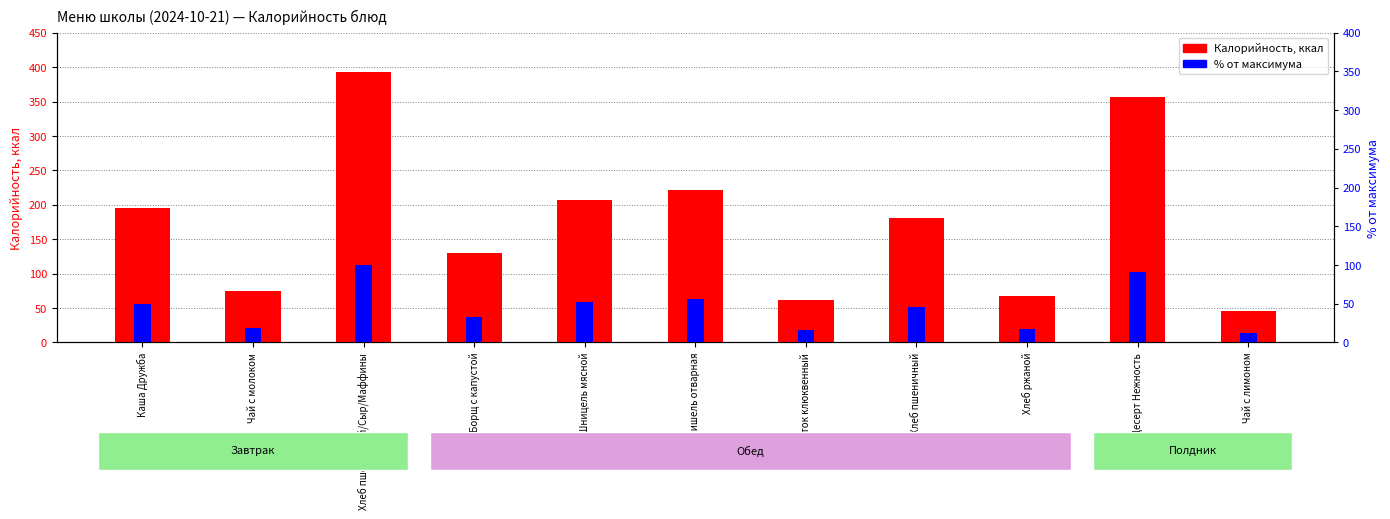

At how many categories does at least one series exceed 242?

2